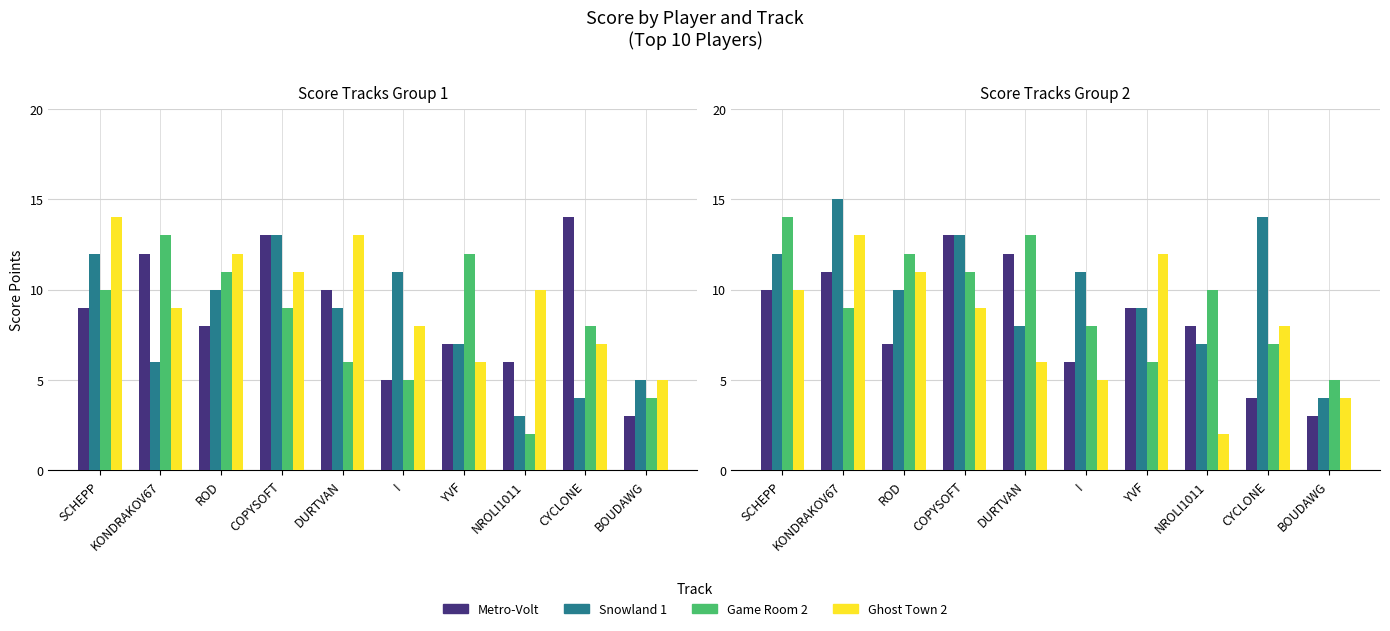

Between SCHEPP and NROLI1011, which is larger?

SCHEPP